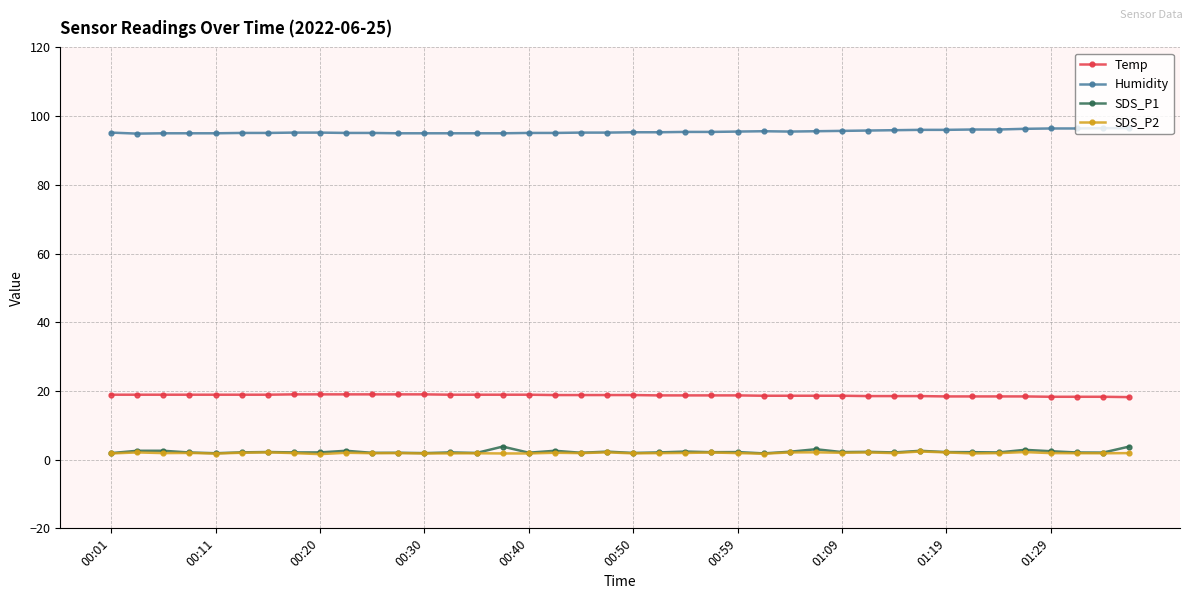

How many lines are shown in the chart?

4